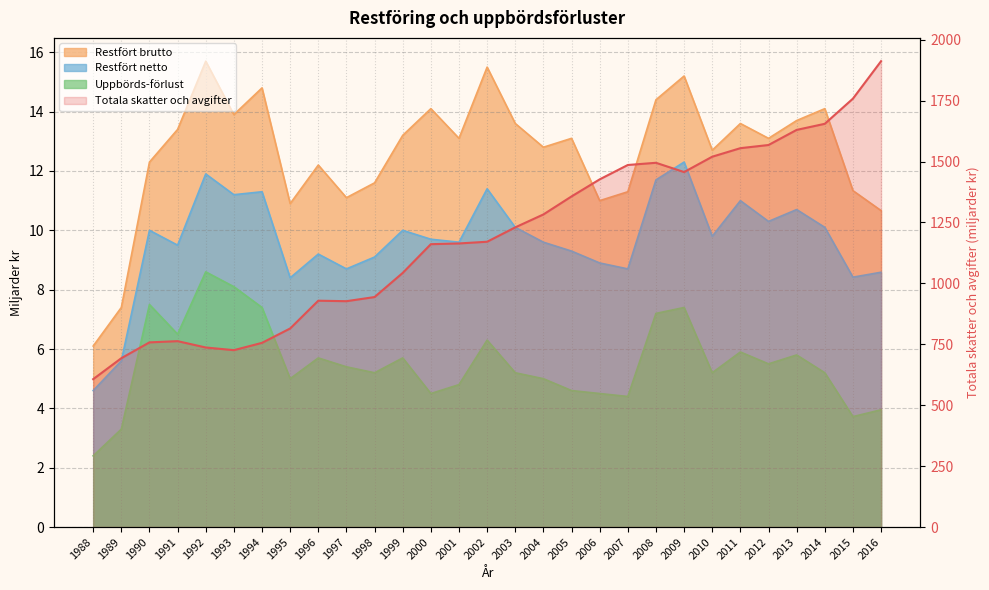

At which category is the sum across all series the highest?

2016